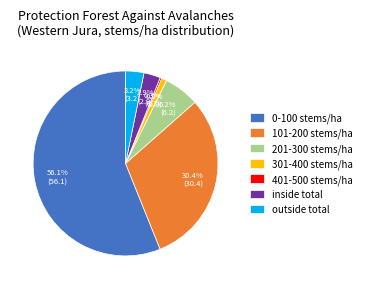

Which has a higher value, inside total or 0-100 stems/ha?

0-100 stems/ha